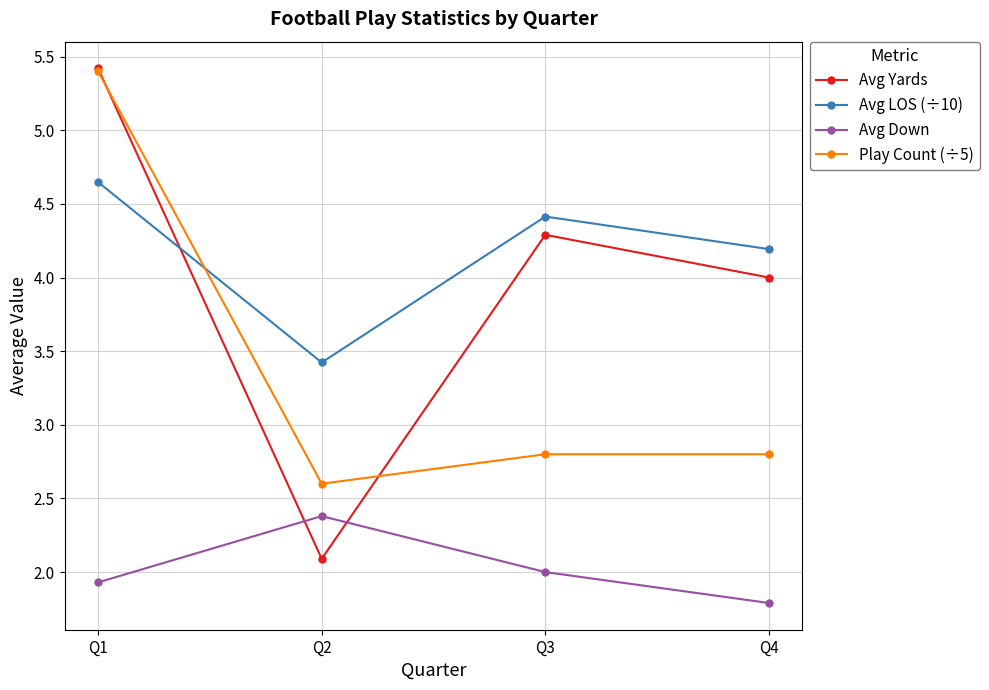

At Q4, list the series in order from largest to smallest.

Avg LOS (÷10), Avg Yards, Play Count (÷5), Avg Down